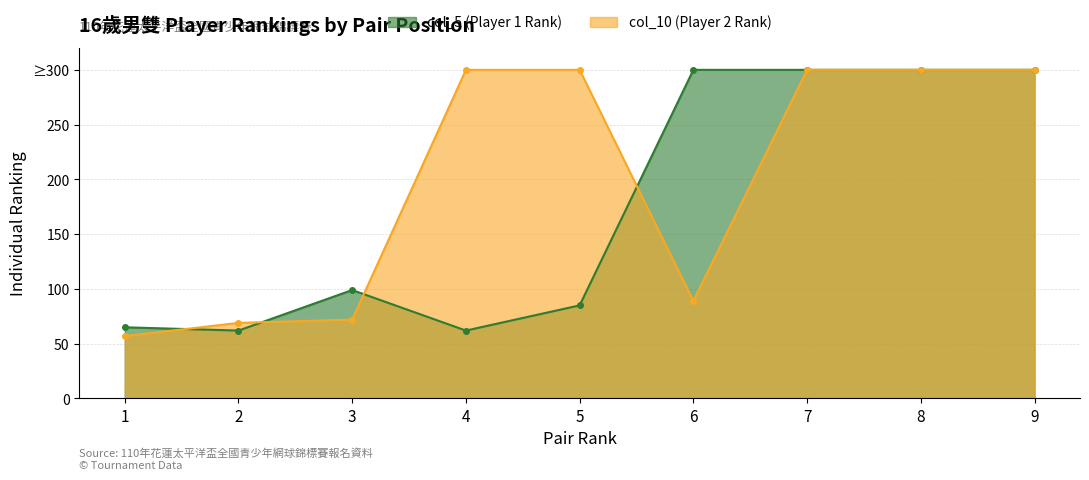

Does the chart display data point markers on the line(s)?

Yes